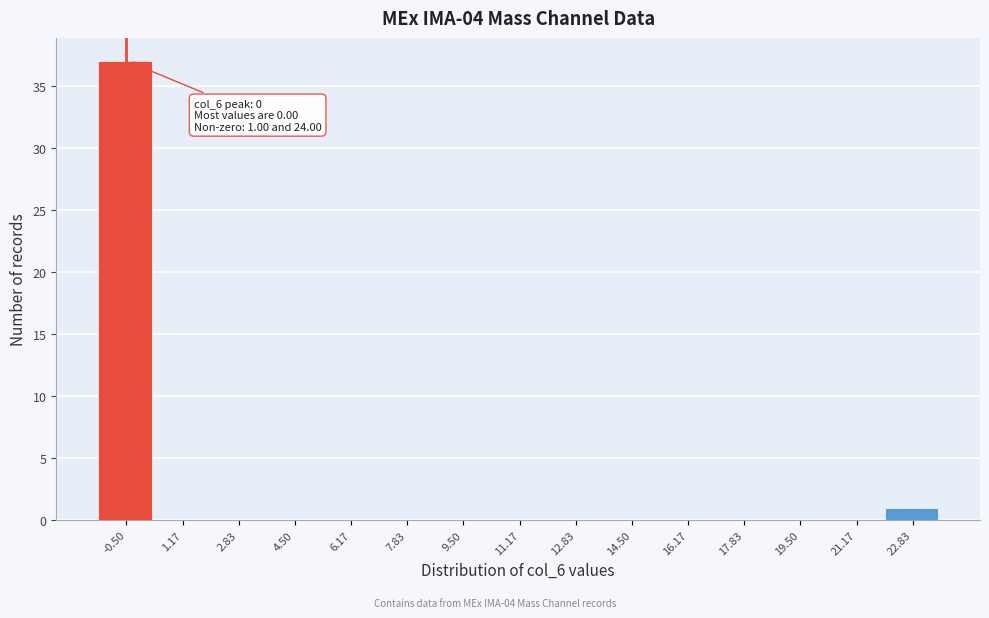

Reading right to left, what are all the values shown in this chart?

22.83=1	21.17=0	19.50=0	17.83=0	16.17=0	14.50=0	12.83=0	11.17=0	9.50=0	7.83=0	6.17=0	4.50=0	2.83=0	1.17=0	-0.50=37